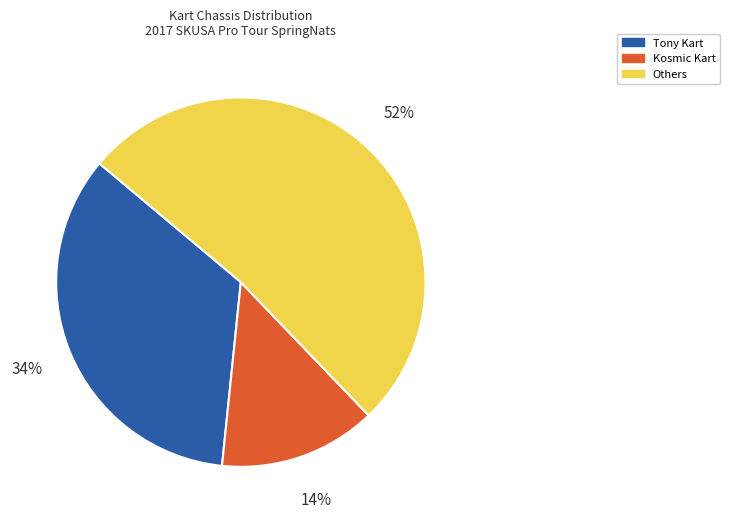

Does Tony Kart account for over 50% of the chart?

No